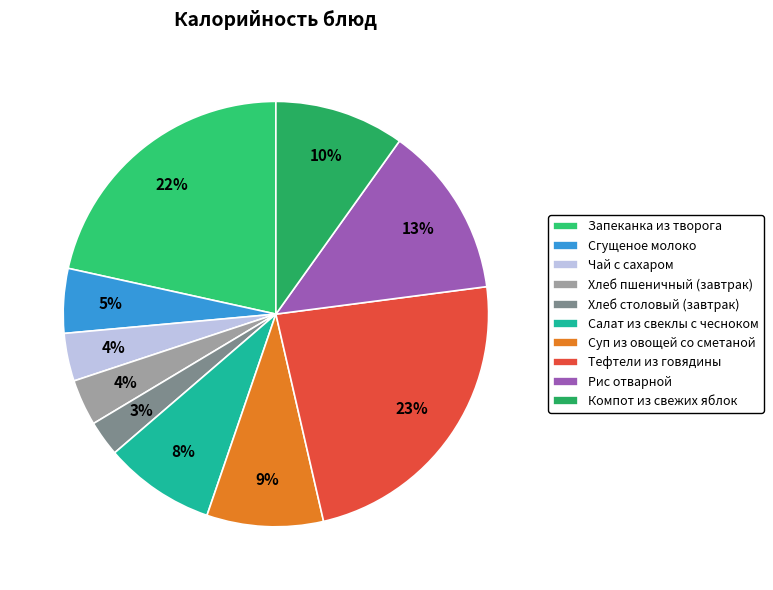

Count the number of slices in the pie.

10